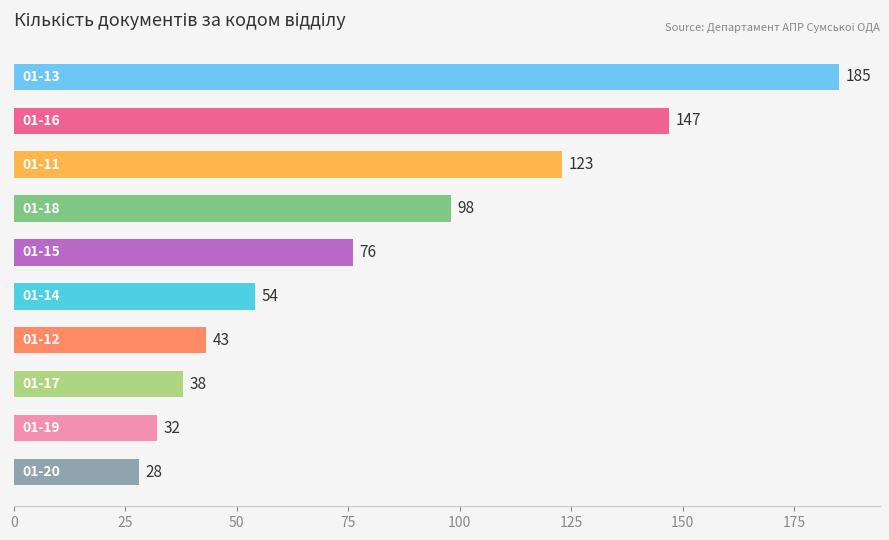

What is the value of the 8th bar from the top?

38